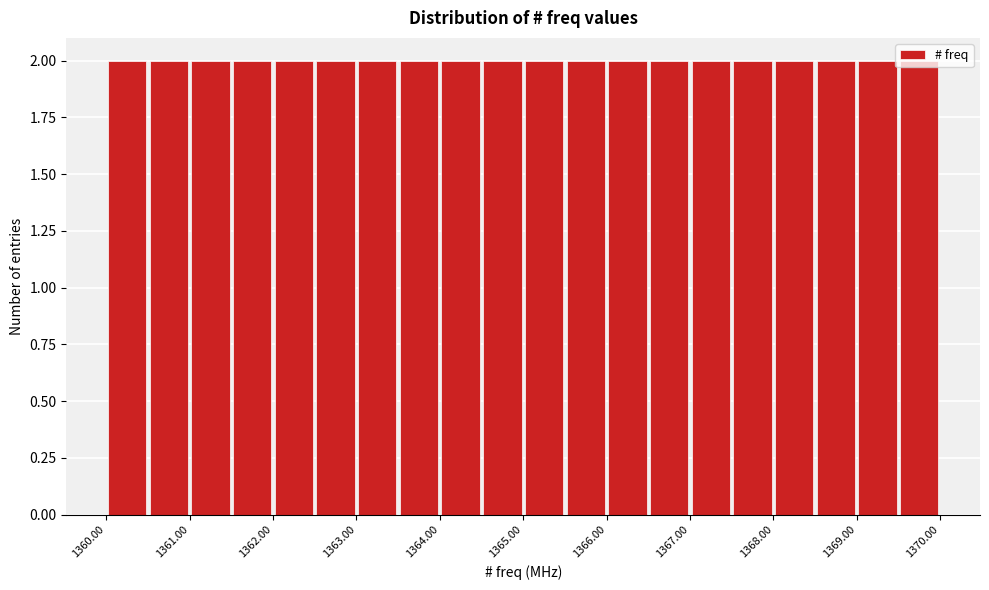

What is the height of the bar covering 1369.0 to 1369.5 on the x-axis? The values are not printed on the chart, so give them approximately, as read against the axis.

2